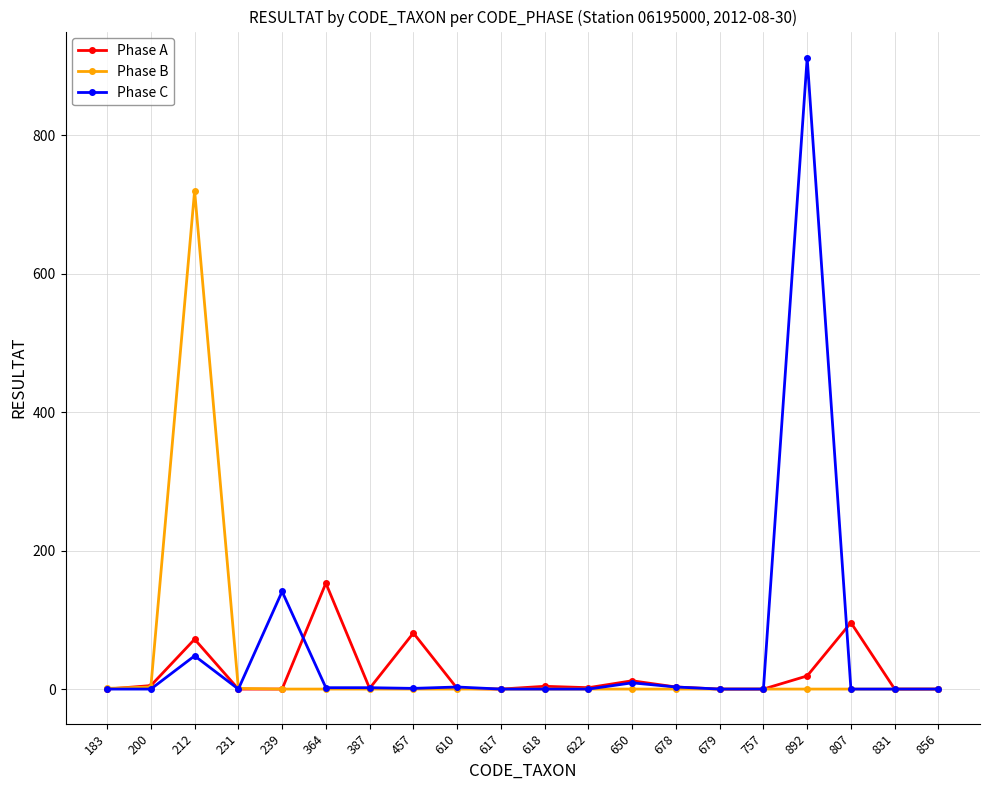

What is the average value of the Phase C series?

56